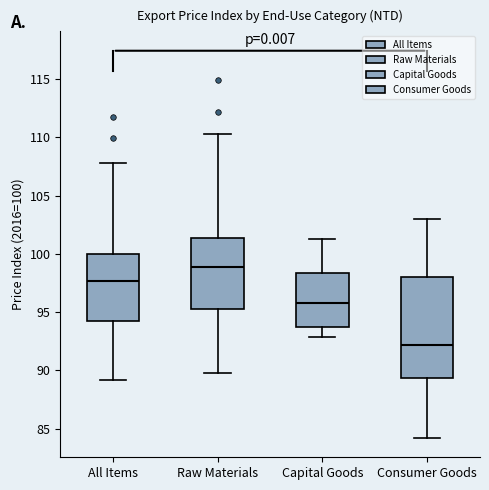

Which box's median line is the highest?

Raw Materials